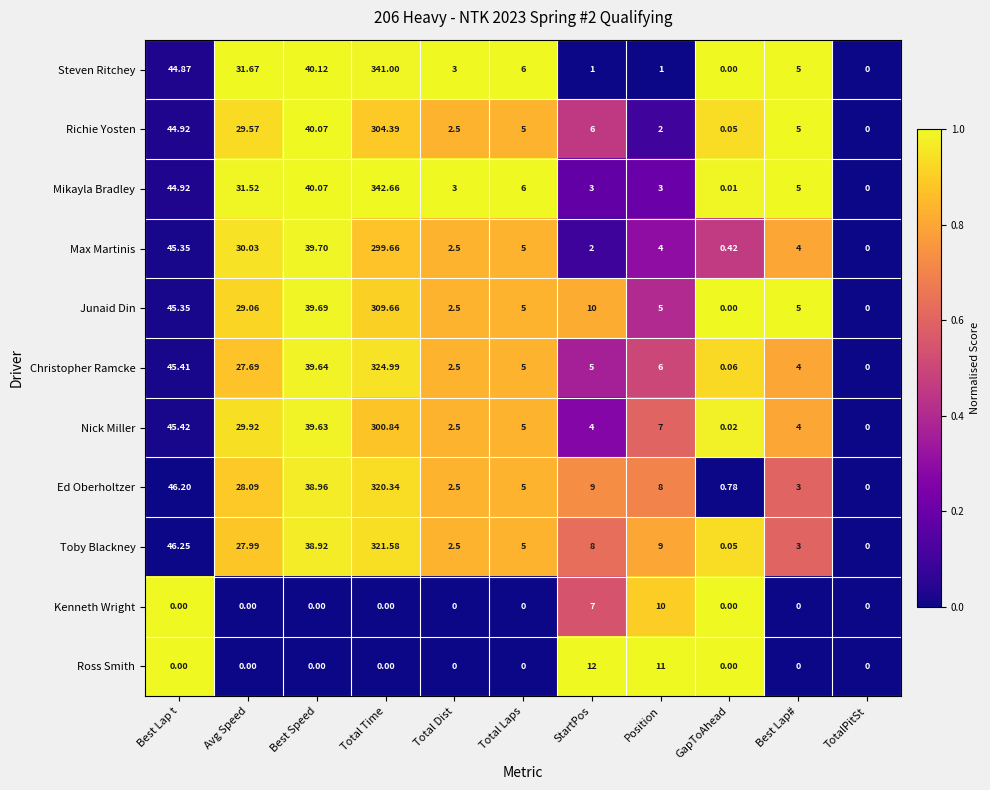

List the series in order of their peak value, highest first.

Mikayla Bradley, Steven Ritchey, Christopher Ramcke, Toby Blackney, Ed Oberholtzer, Junaid Din, Richie Yosten, Nick Miller, Max Martinis, Ross Smith, Kenneth Wright